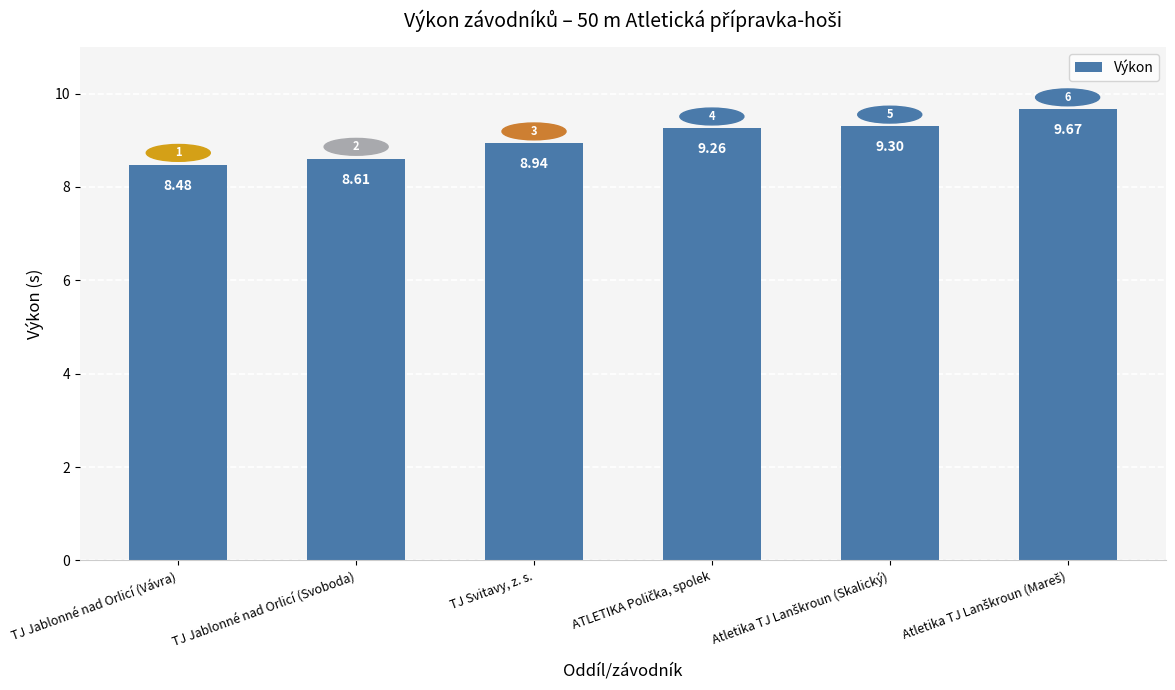

What is the label of the 4th bar from the right?

TJ Svitavy, z. s.